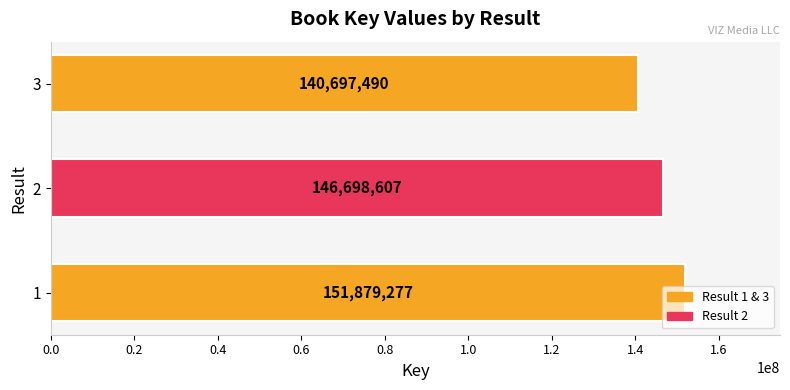

The chart shows a value of 151879277 at 1. True or false?

True